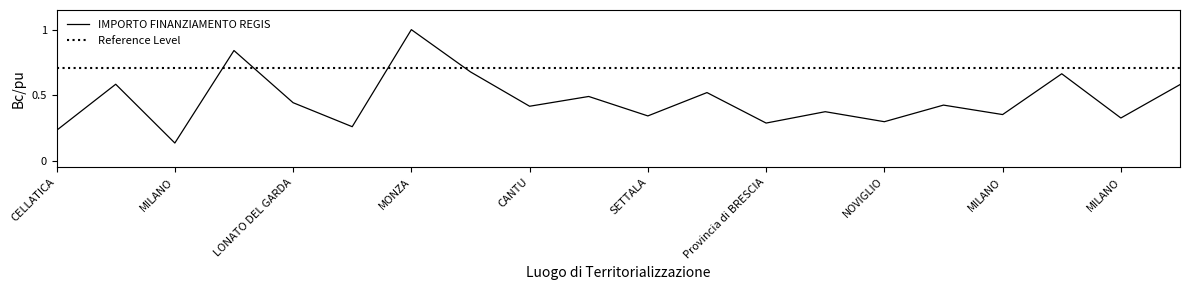

How many IMPORTO FINANZIAMENTO REGIS values are between 0 and 1?

20